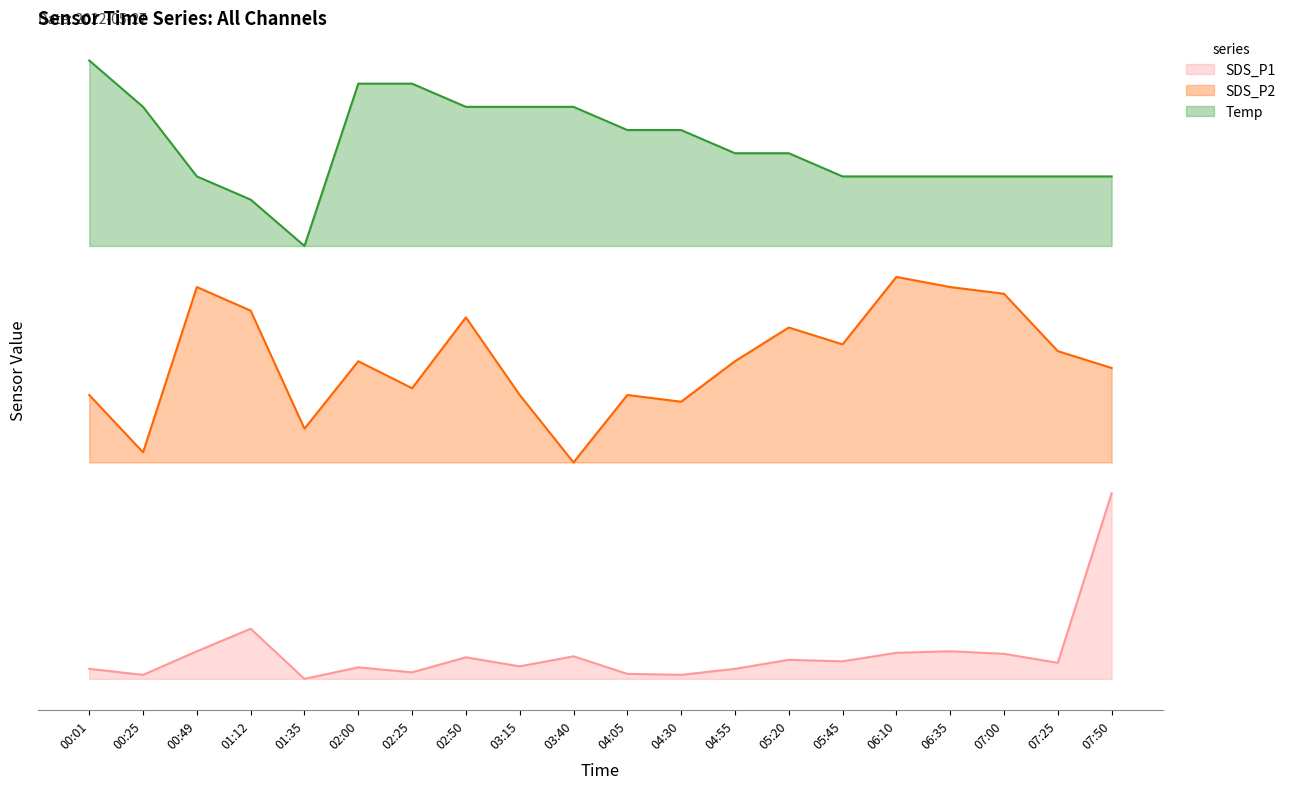

What is the value of the Temp point at the 15th from the left?

0.8